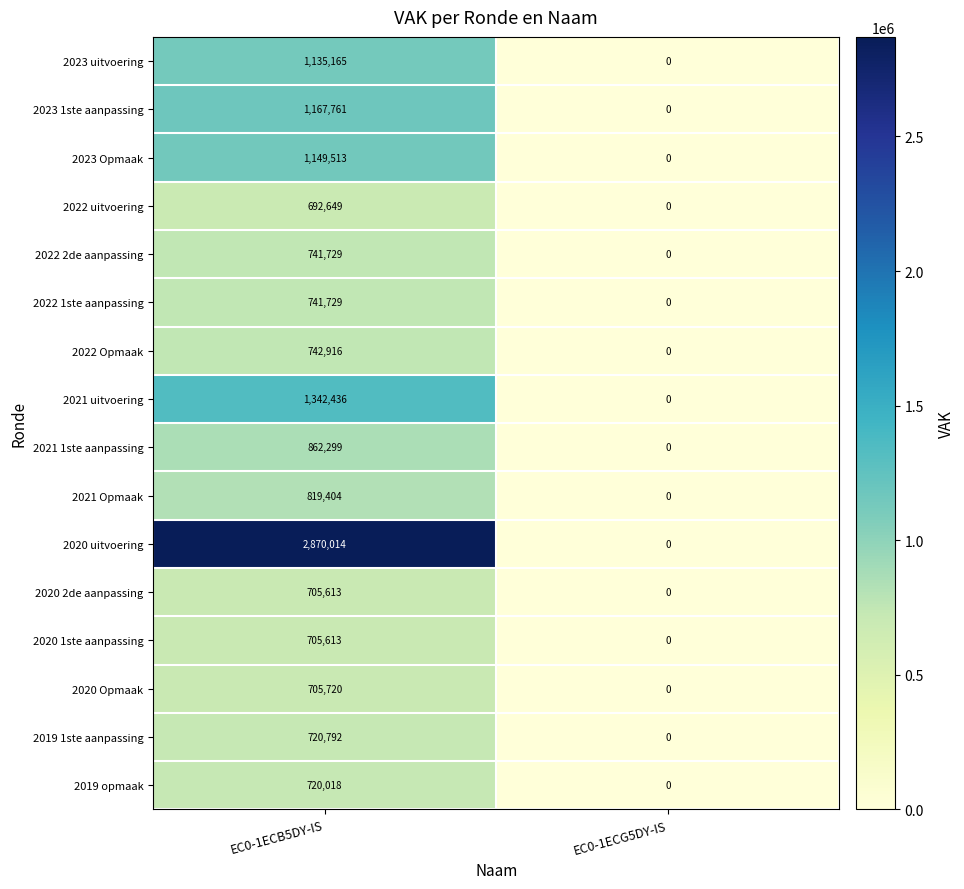

Is the value of 2023 Opmaak at EC0-1ECB5DY-IS greater than the value of 2021 Opmaak at EC0-1ECB5DY-IS?

Yes